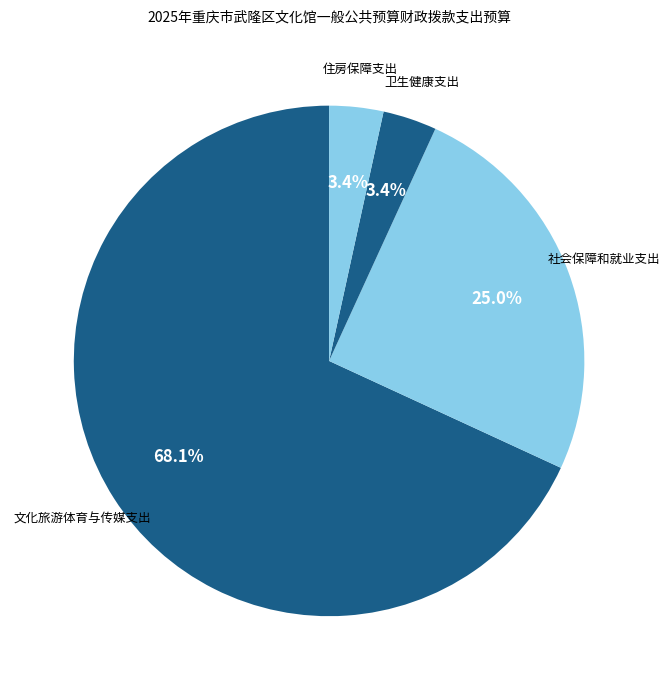

Between 社会保障和就业支出 and 住房保障支出, which is larger?

社会保障和就业支出